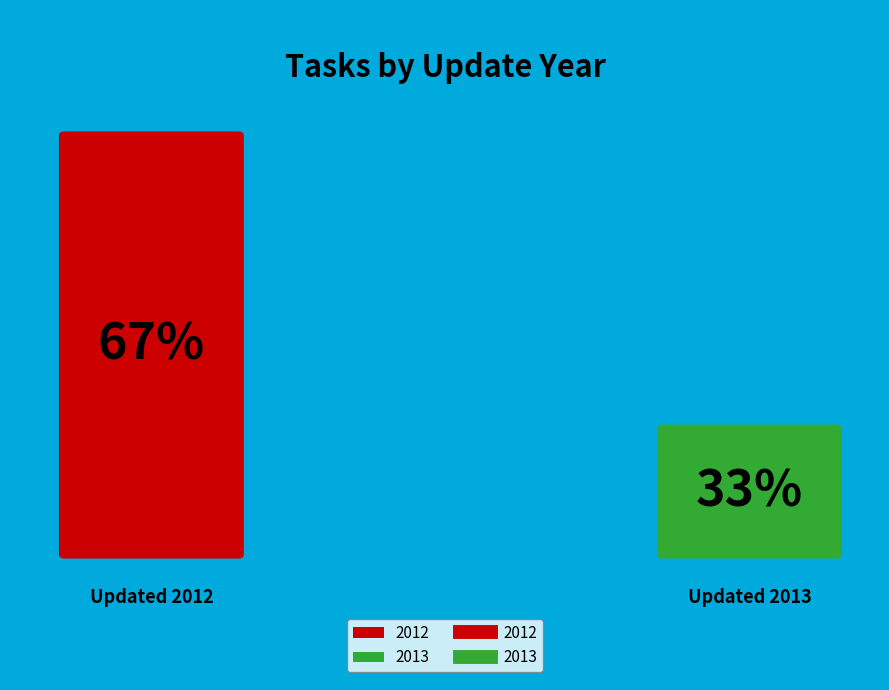

Is Task 367 the majority of the pie?

No